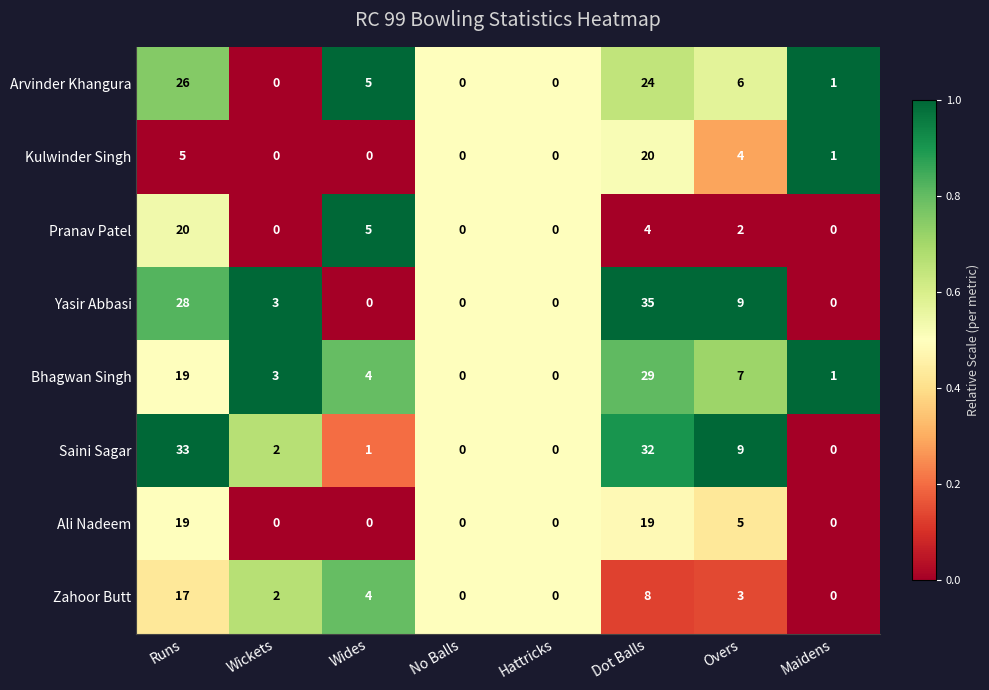

The Kulwinder Singh series shows 0 at No Balls. True or false?

True